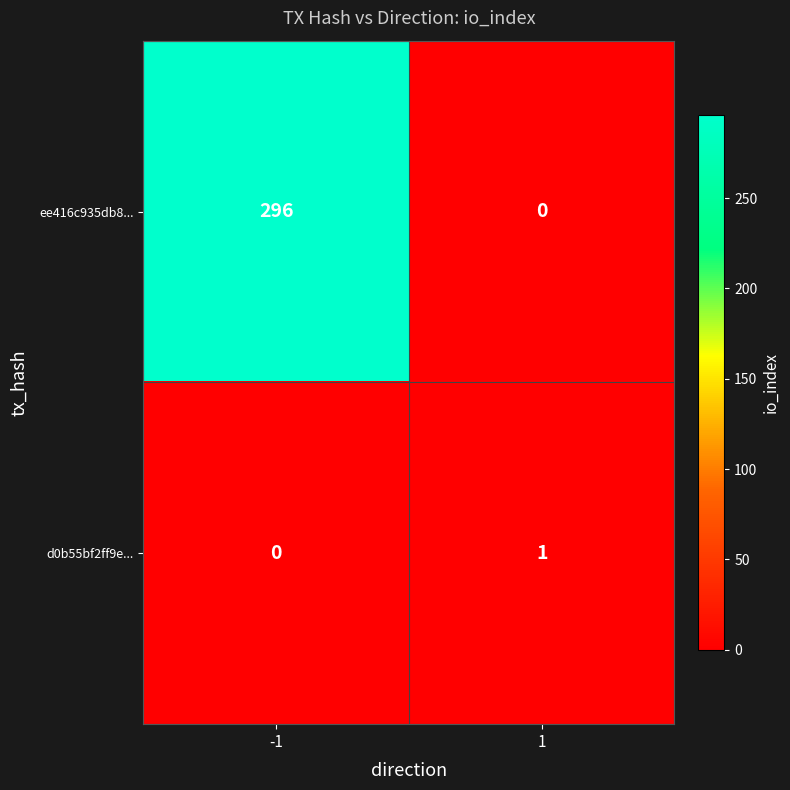

How many data points does each series have?

2